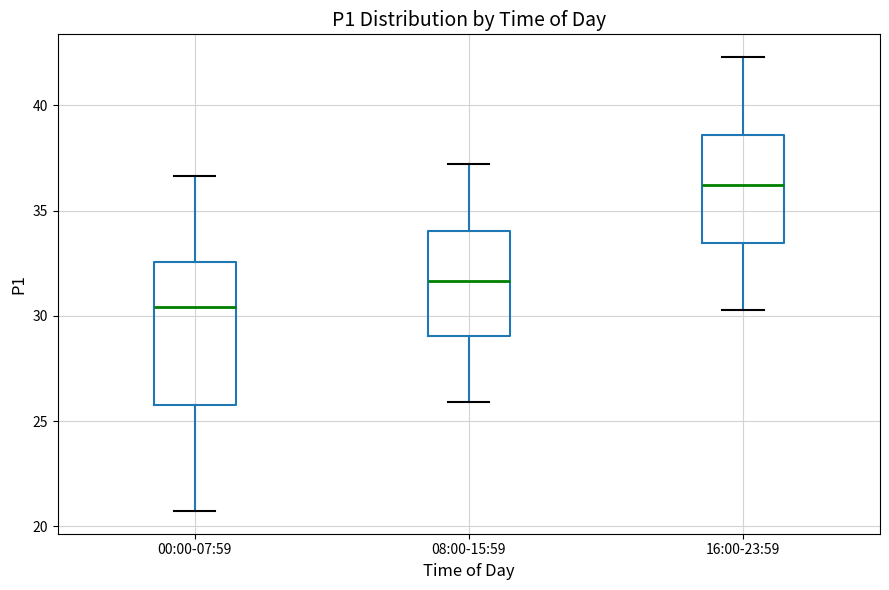

Where is the lower edge of the box for 00:00-07:59 on the y-axis? The values are not printed on the chart, so give them approximately, as read against the axis.

26.0